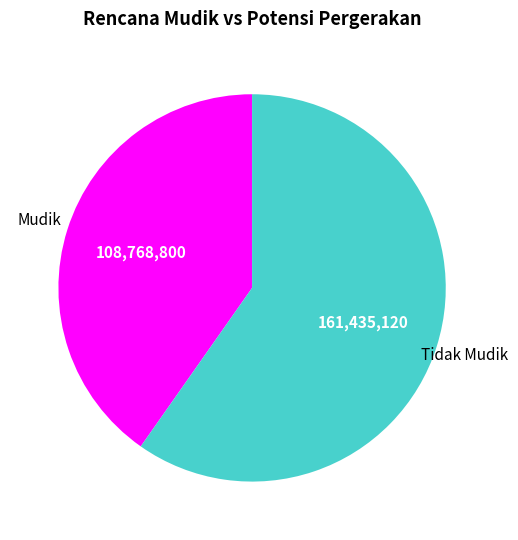

Rank the categories by value from highest to lowest.

Tidak Mudik, Mudik